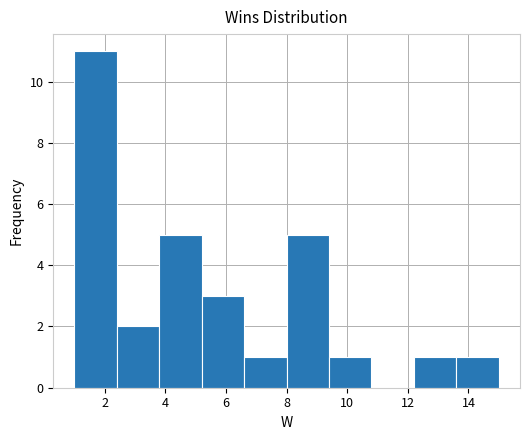

Which range on the x-axis has the tallest bar?

1.0 to 2.4